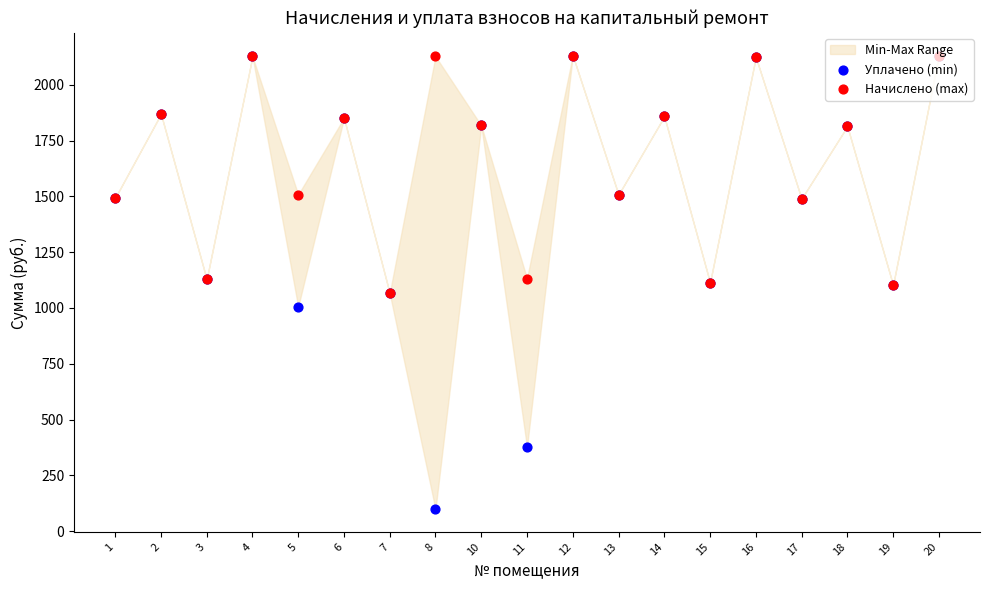

Which series has the largest Y range (max minus min)?

Уплачено (min)